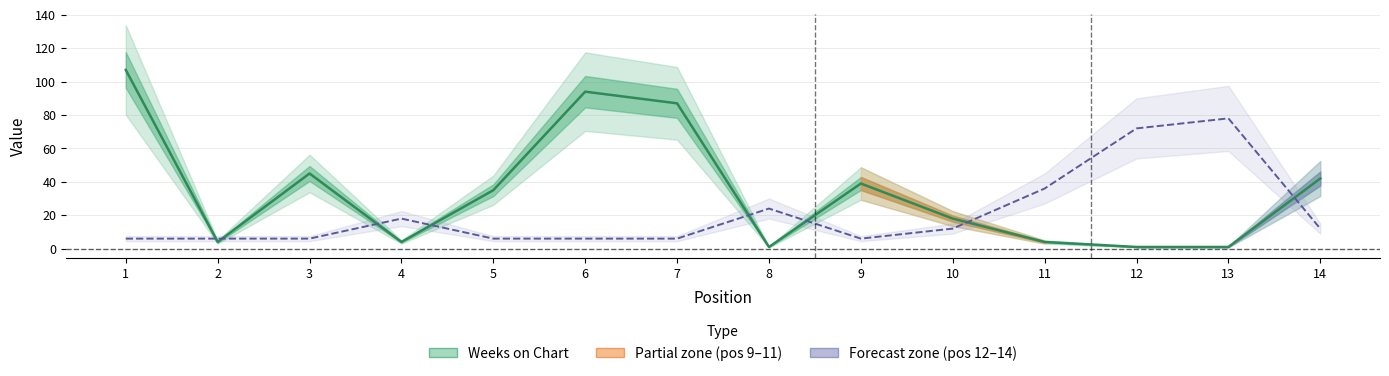

In Peak Position (×6), how many points are lower than both neighbors (excluding endpoints)?

1